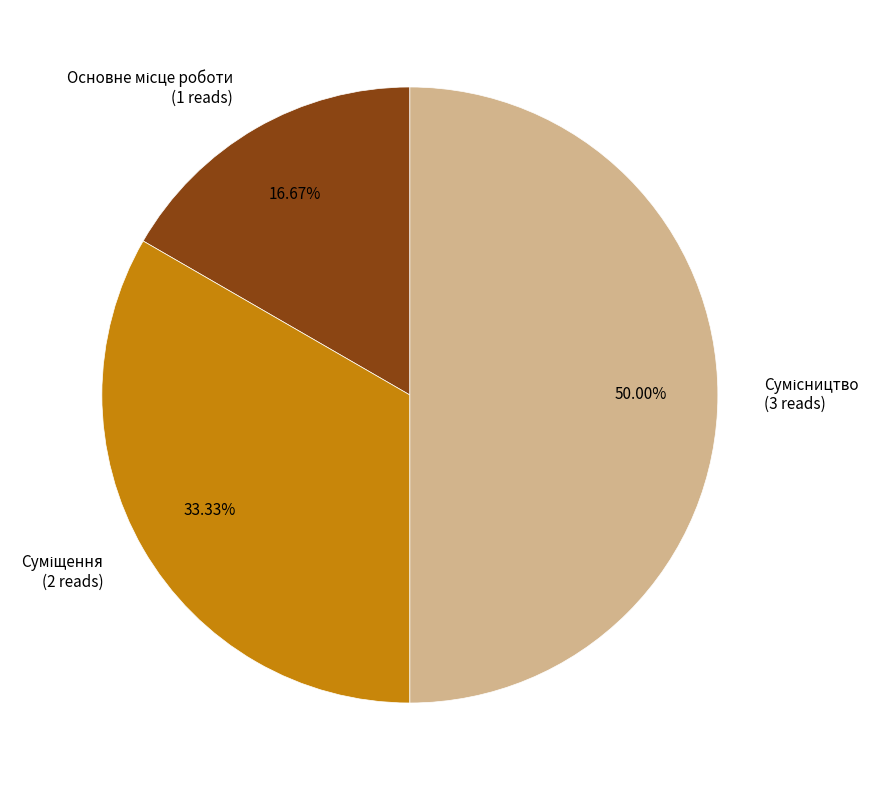

Which slice is the smallest?

Основне місце роботи